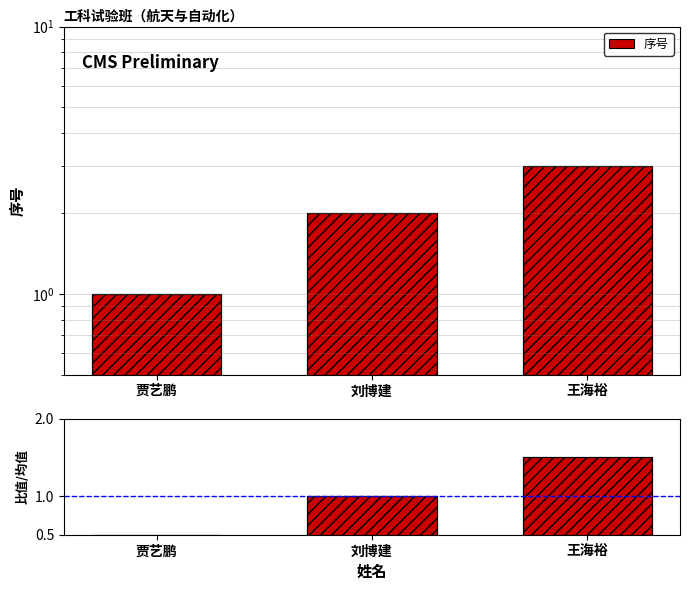

Does the chart contain any negative values?

No